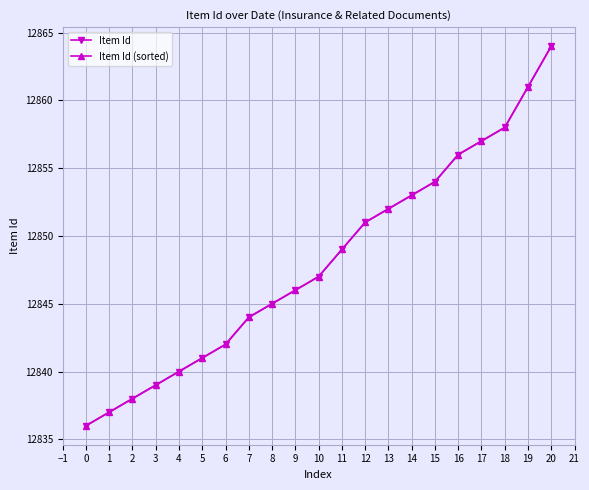

Is this an area chart (filled region under the line)?

No